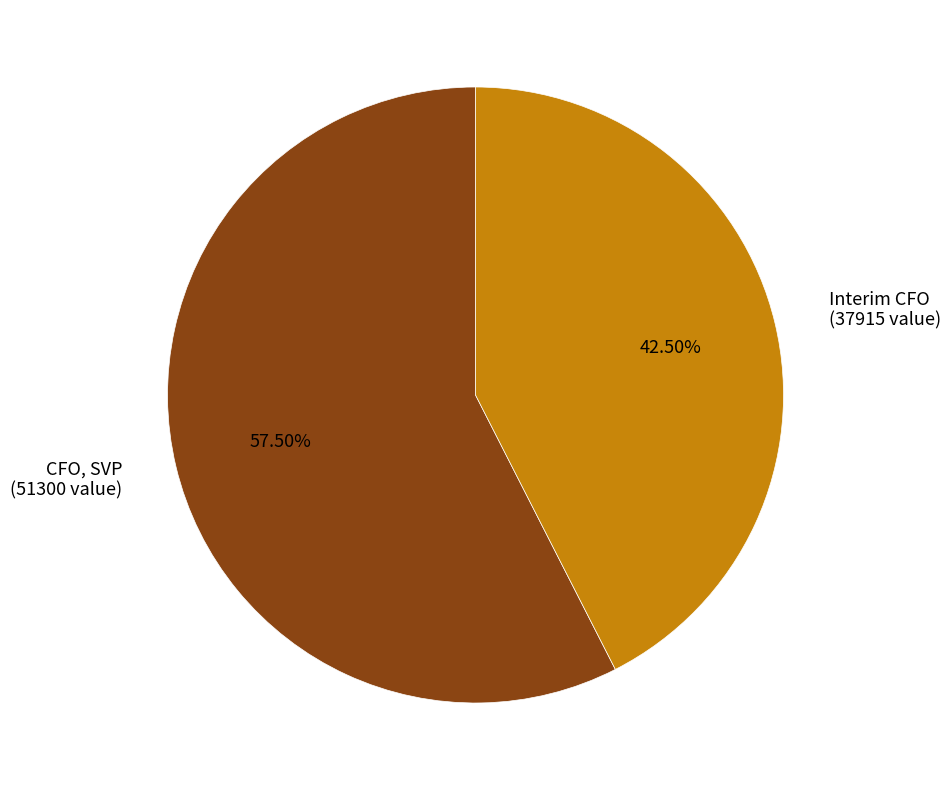

Do CFO, SVP (51300 value) and Interim CFO (37915 value) together represent more than half of the pie?

Yes